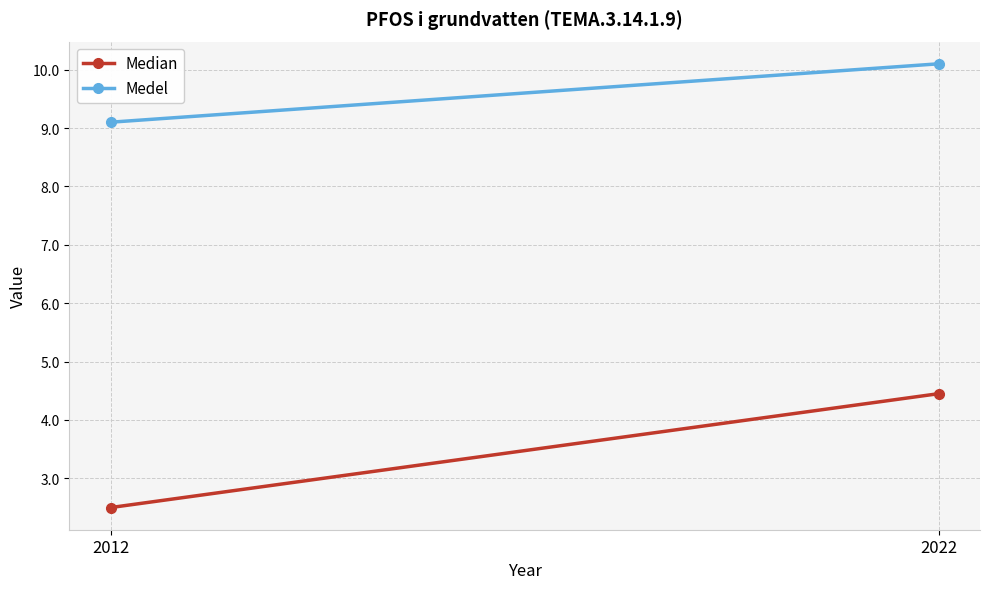

Rank the series at 2012 from highest to lowest value.

Medel, Median